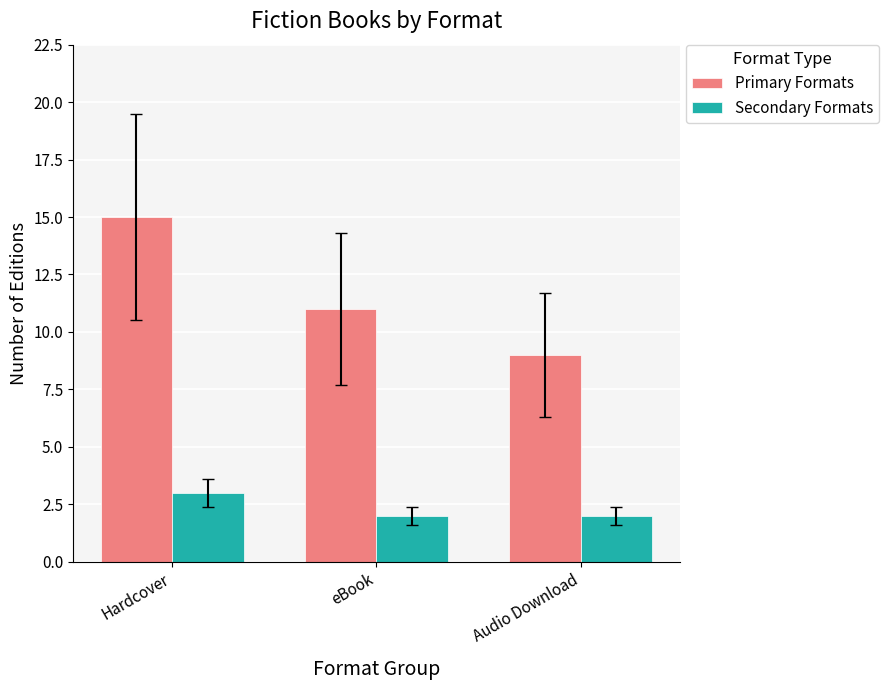

List the series in order of their peak value, highest first.

Primary Formats, Secondary Formats